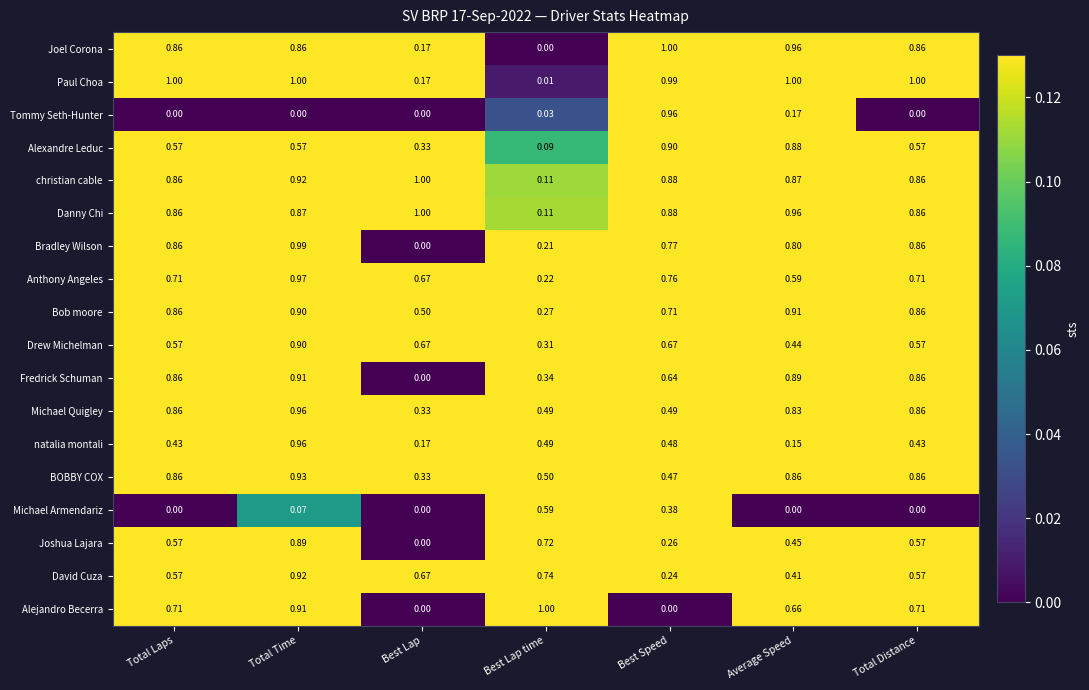

Which series changed the most between Total Time and Best Lap time?

Paul Choa